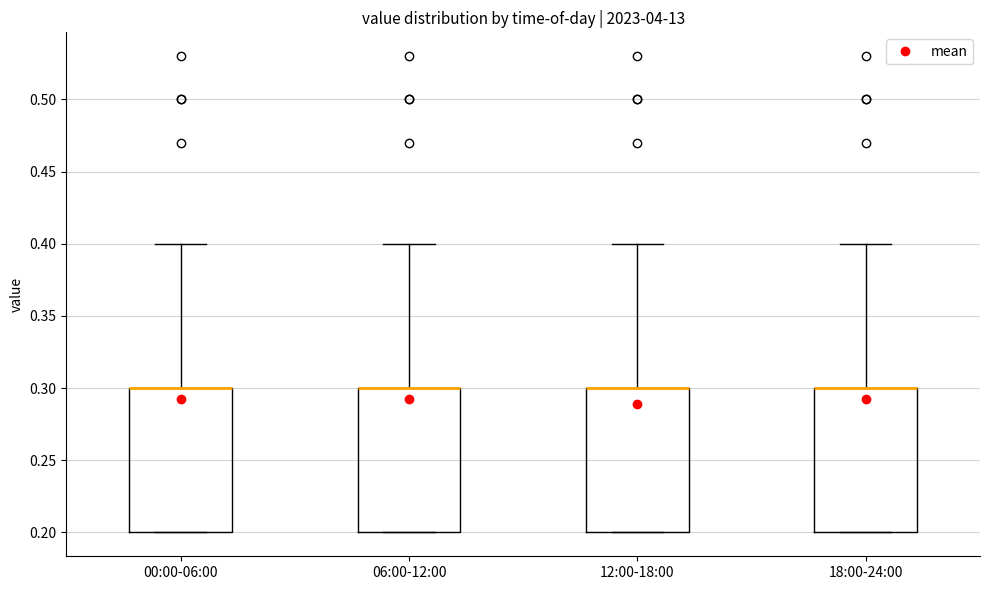

Where does the upper whisker of the box for 00:00-06:00 end on the y-axis? The values are not printed on the chart, so give them approximately, as read against the axis.

0.4